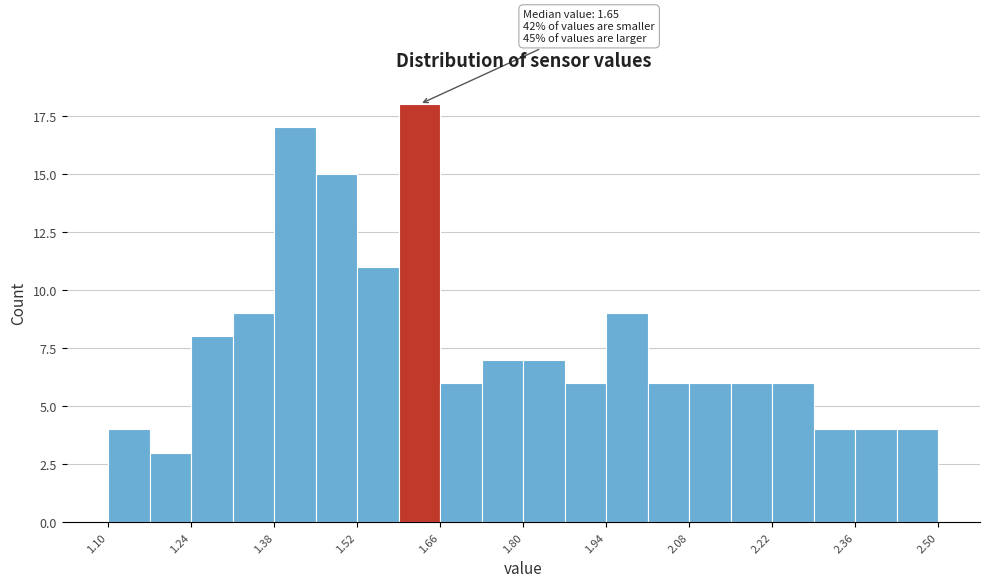

Around what value on the x-axis is the tallest bar? Give the approximate position of its centre, as read against the axis.

1.62